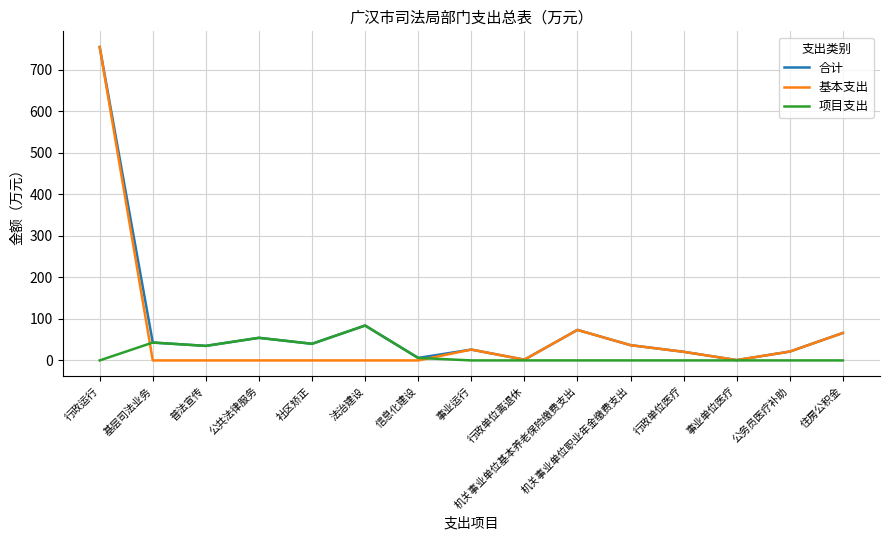

True or false: 基本支出 has a value of -254.1 at 基层司法业务.

False